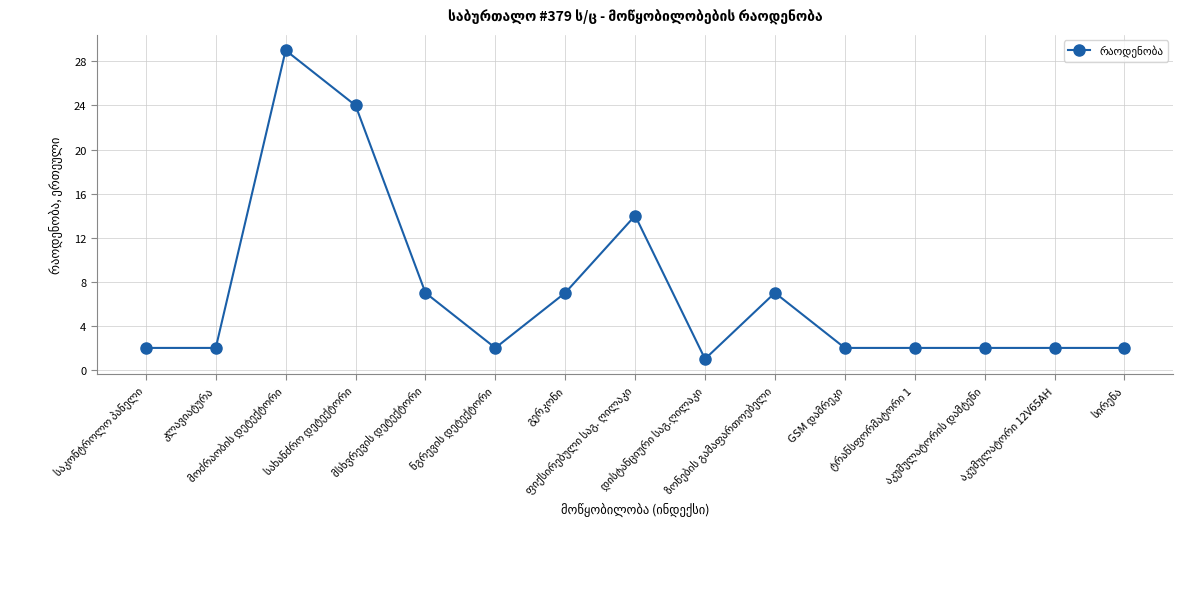

What is the greatest value displayed?

29